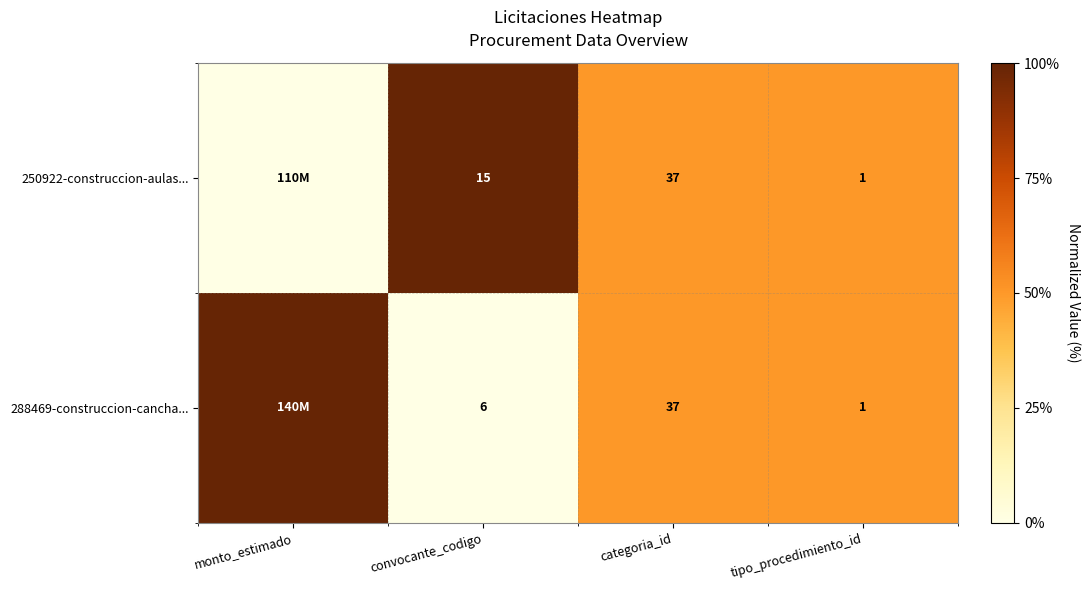

Which series changed the most between convocante_codigo and tipo_procedimiento_id?

250922-construccion-aulas...